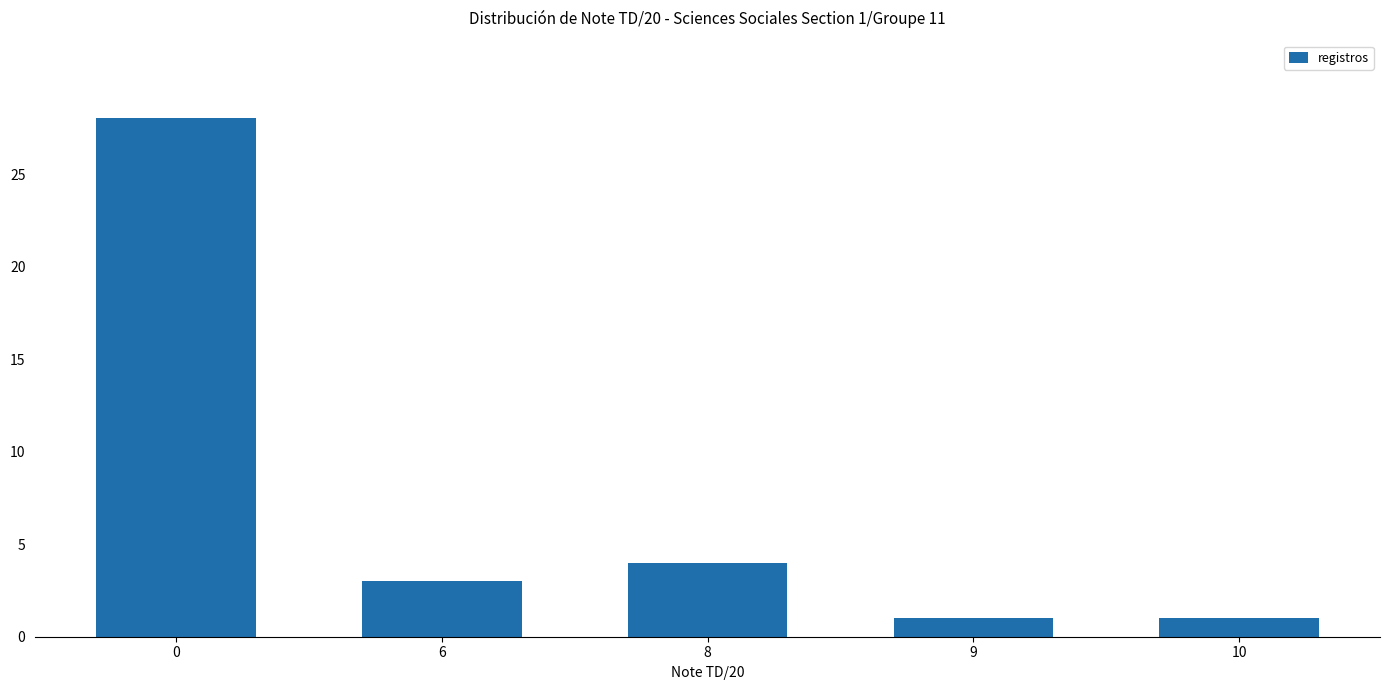

What is the sum of the values at 0 and 10?

29